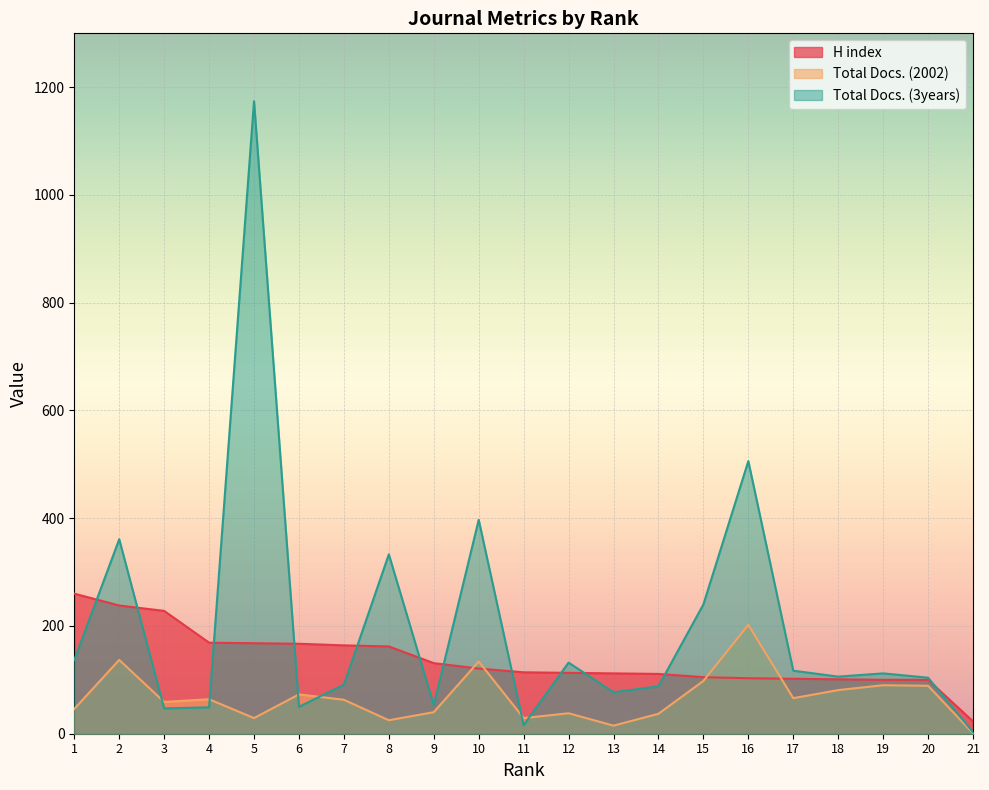

At which category is the sum across all series the highest?

5